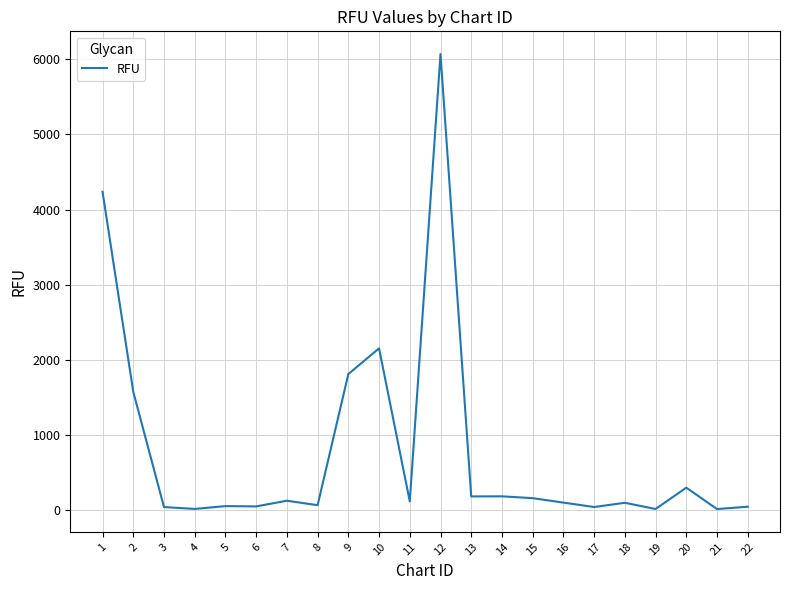

At which category does the chart reach its peak across all series?

12